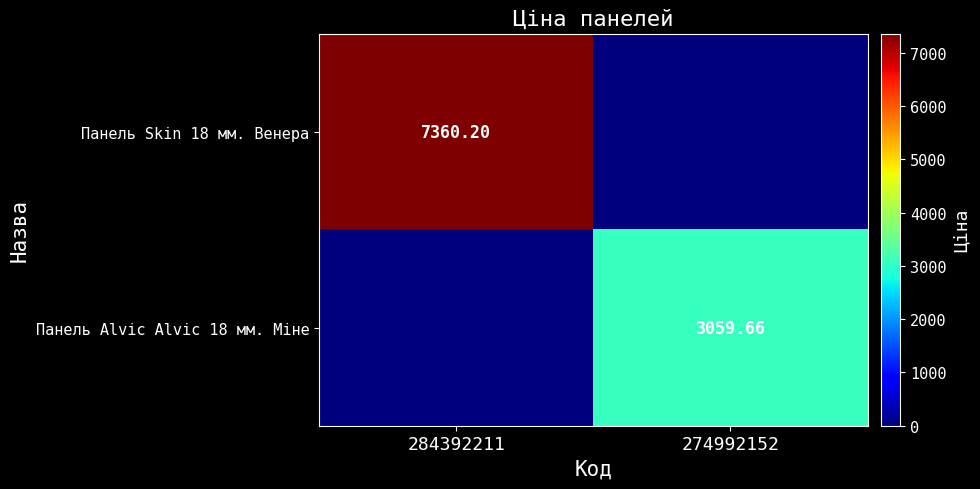

Between 284392211 and 274992152, which series saw the biggest shift?

Панель Skin 18 мм. Венера